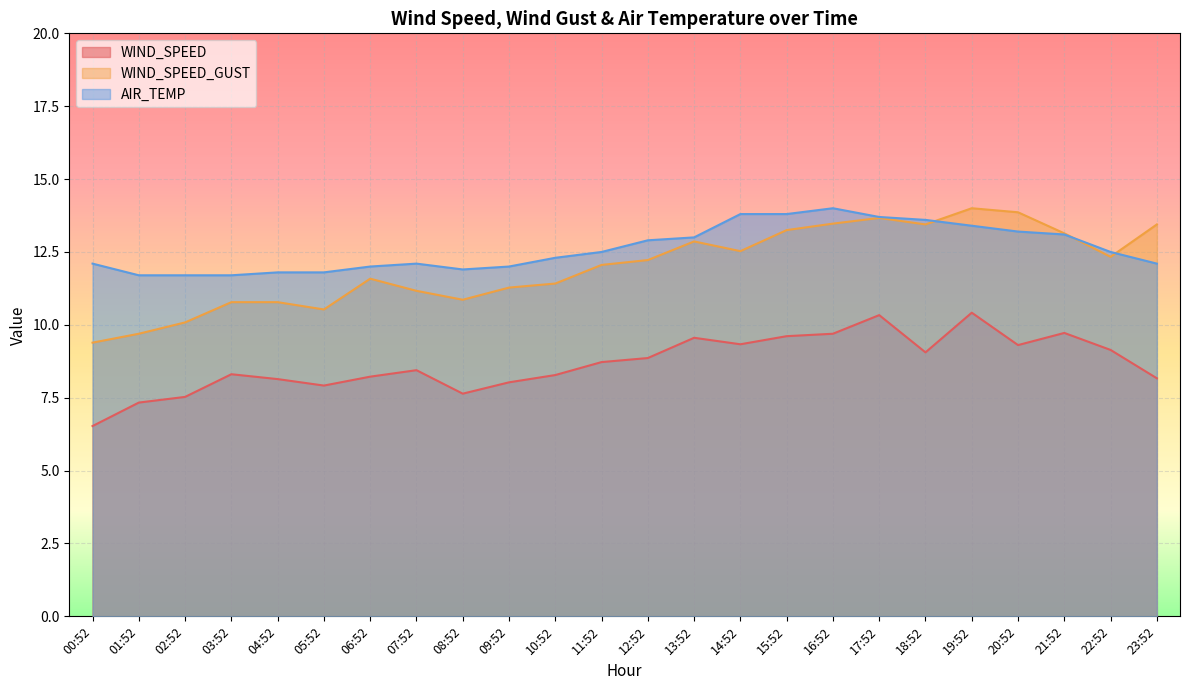

At which category does AIR_TEMP reach its first local valley?

08:52